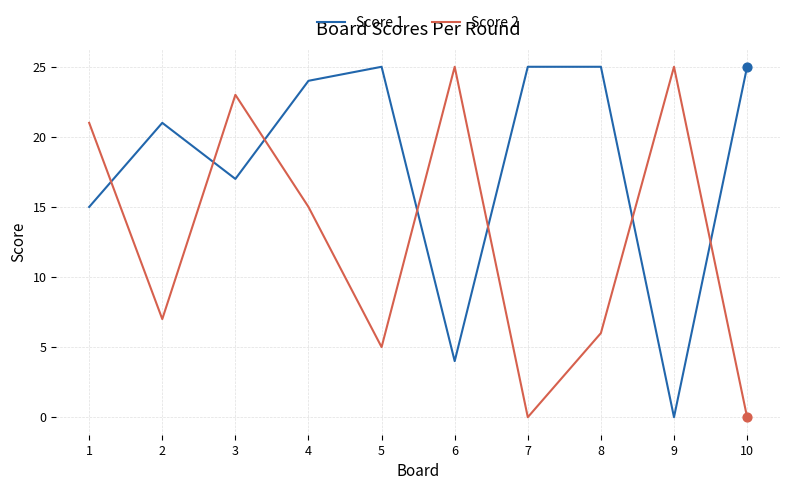

Is the value of Score 2 at 5 greater than the value of Score 1 at 9?

Yes